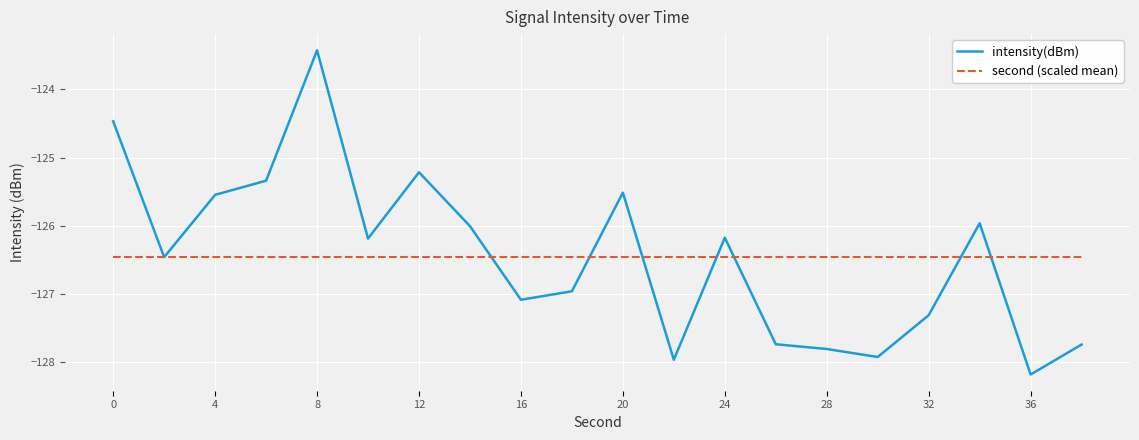

Reading left to right, transcribe all the data shown in this chart.

intensity(dBm): -124.5	-126.5	-125.5	-125.3	-123.4	-126.2	-125.2	-126.0	-127.1	-127.0	-125.5	-128.0	-126.2	-127.7	-127.8	-127.9	-127.3	-126.0	-128.2	-127.7
second (scaled mean): -126.5	-126.5	-126.5	-126.5	-126.5	-126.5	-126.5	-126.5	-126.5	-126.5	-126.5	-126.5	-126.5	-126.5	-126.5	-126.5	-126.5	-126.5	-126.5	-126.5